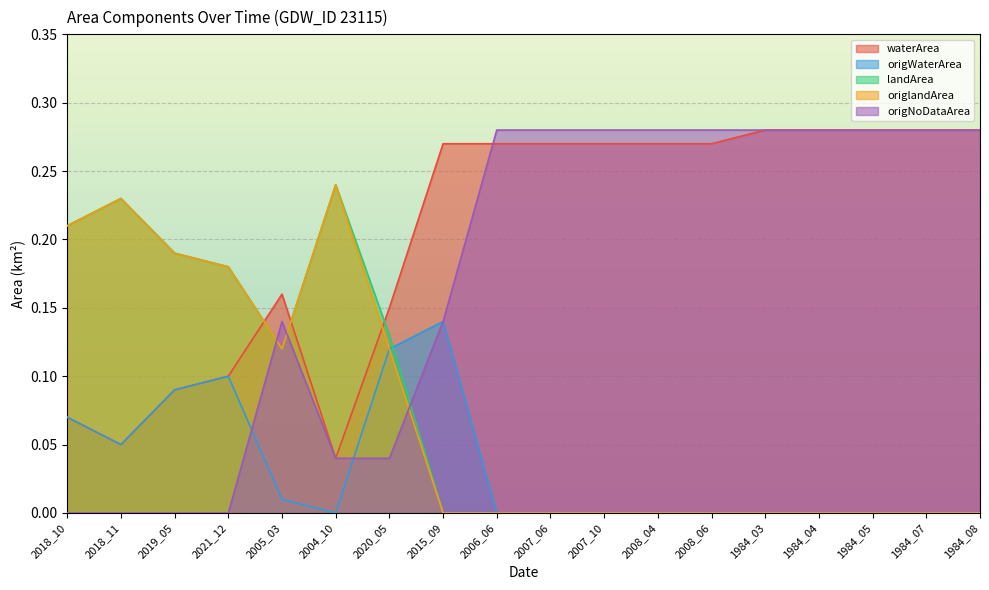

Reading right to left, list all the values displayed in this chart.

waterArea: 0.3	0.3	0.3	0.3	0.3	0.3	0.3	0.3	0.3	0.3	0.3	0.1	0.0	0.2	0.1	0.1	0.1	0.1
origWaterArea: 0.0	0.0	0.0	0.0	0.0	0.0	0.0	0.0	0.0	0.0	0.1	0.1	0.0	0.0	0.1	0.1	0.1	0.1
landArea: 0.0	0.0	0.0	0.0	0.0	0.0	0.0	0.0	0.0	0.0	0.0	0.1	0.2	0.1	0.2	0.2	0.2	0.2
origlandArea: 0.0	0.0	0.0	0.0	0.0	0.0	0.0	0.0	0.0	0.0	0.0	0.1	0.2	0.1	0.2	0.2	0.2	0.2
origNoDataArea: 0.3	0.3	0.3	0.3	0.3	0.3	0.3	0.3	0.3	0.3	0.1	0.0	0.0	0.1	0.0	0.0	0.0	0.0